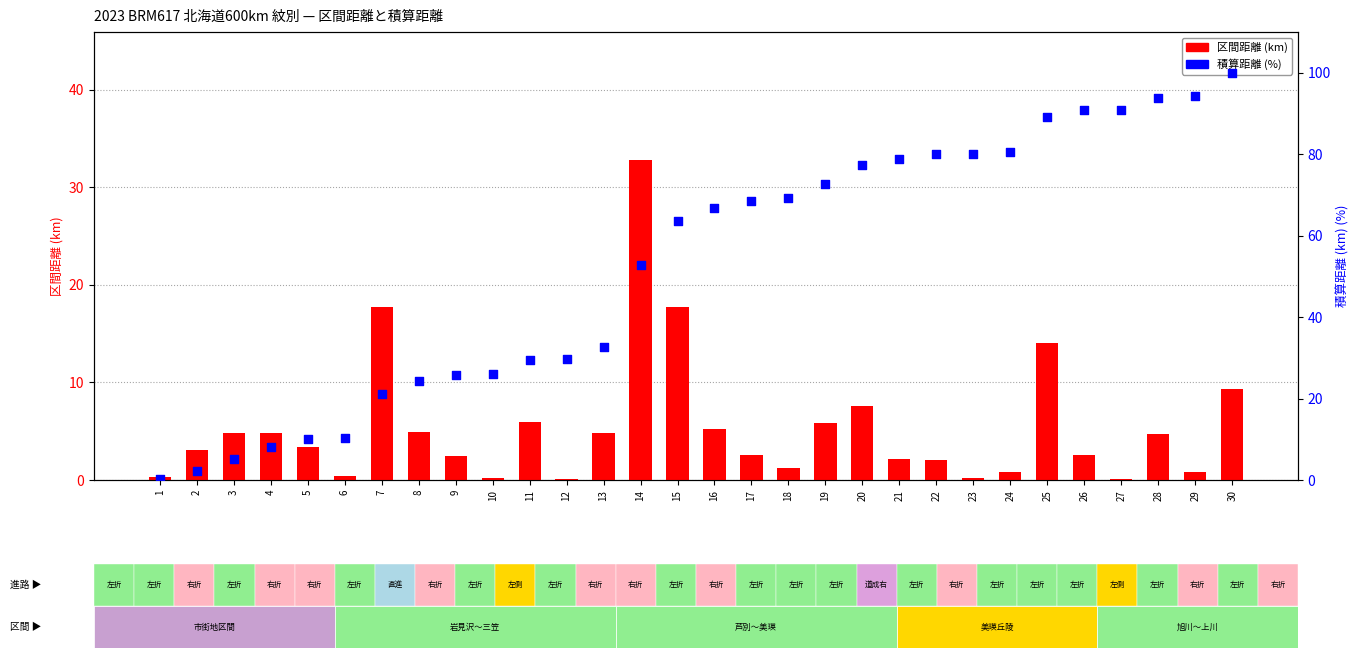

At which category is the sum across all series the highest?

30